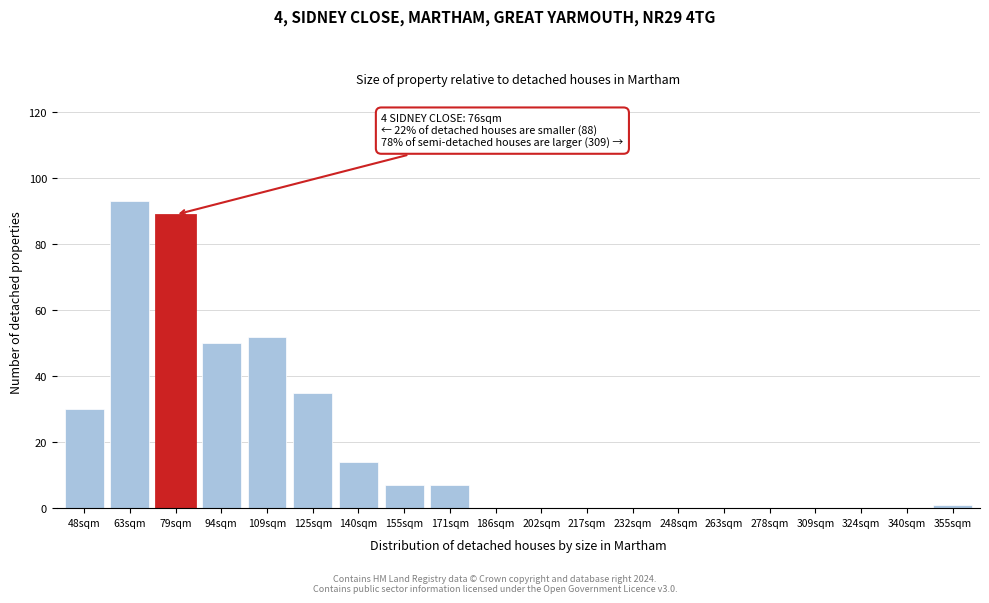

Reading right to left, what are all the values shown in this chart?

355sqm=1	340sqm=0	324sqm=0	309sqm=0	278sqm=0	263sqm=0	248sqm=0	232sqm=0	217sqm=0	202sqm=0	186sqm=0	171sqm=7	155sqm=7	140sqm=14	125sqm=35	109sqm=52	94sqm=50	79sqm=89	63sqm=93	48sqm=30